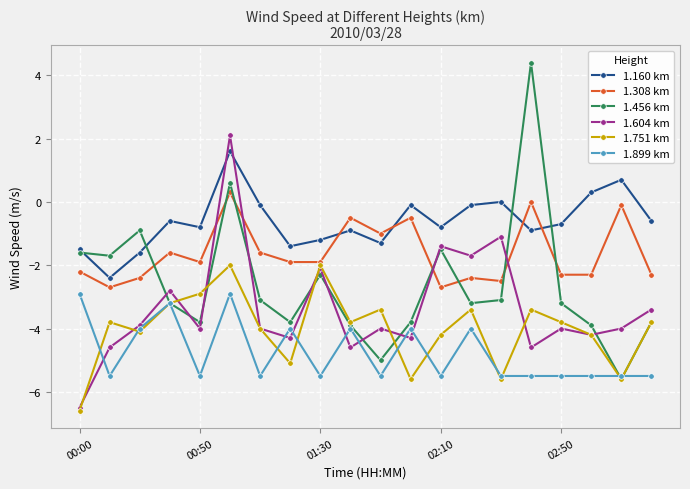

Does the chart display data point markers on the line(s)?

Yes